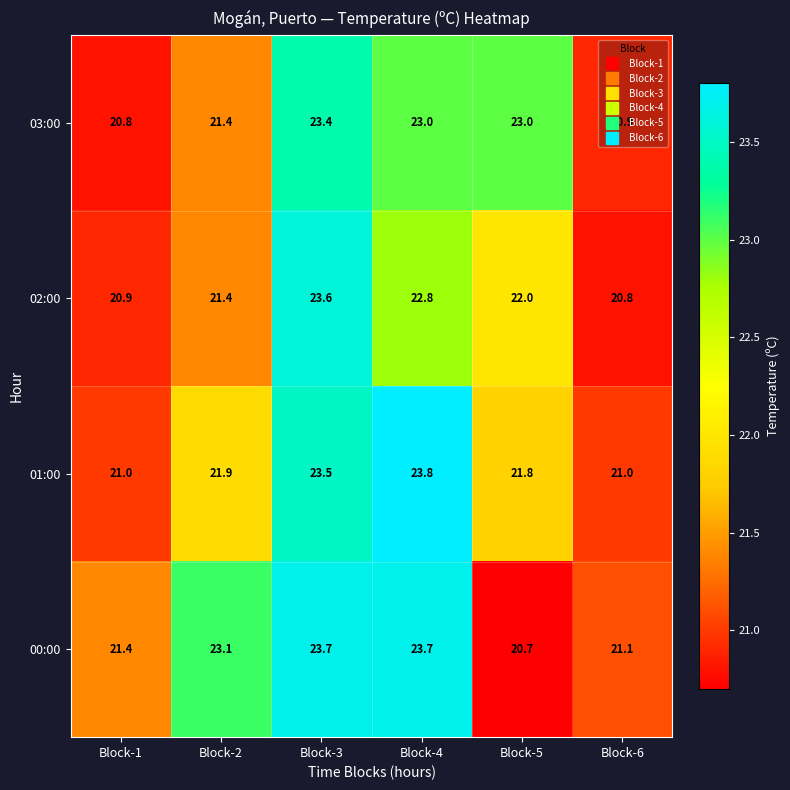

What is the sum of all 02:00 values?

131.5